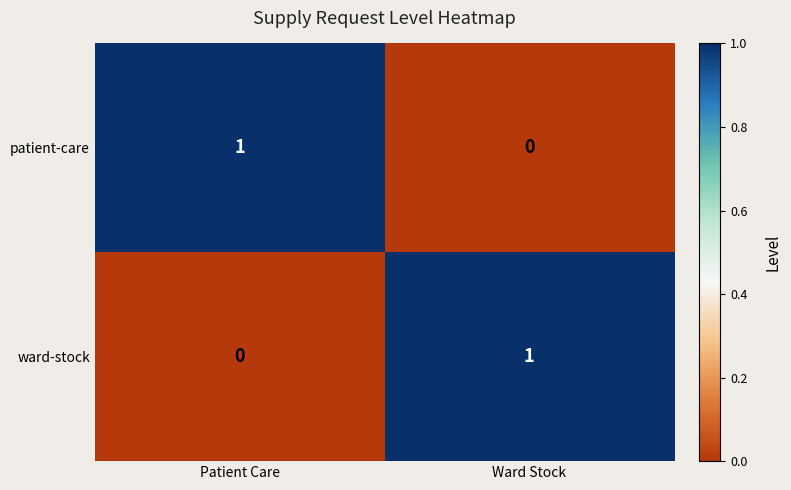

At which label is ward-stock closest to 0?

Patient Care